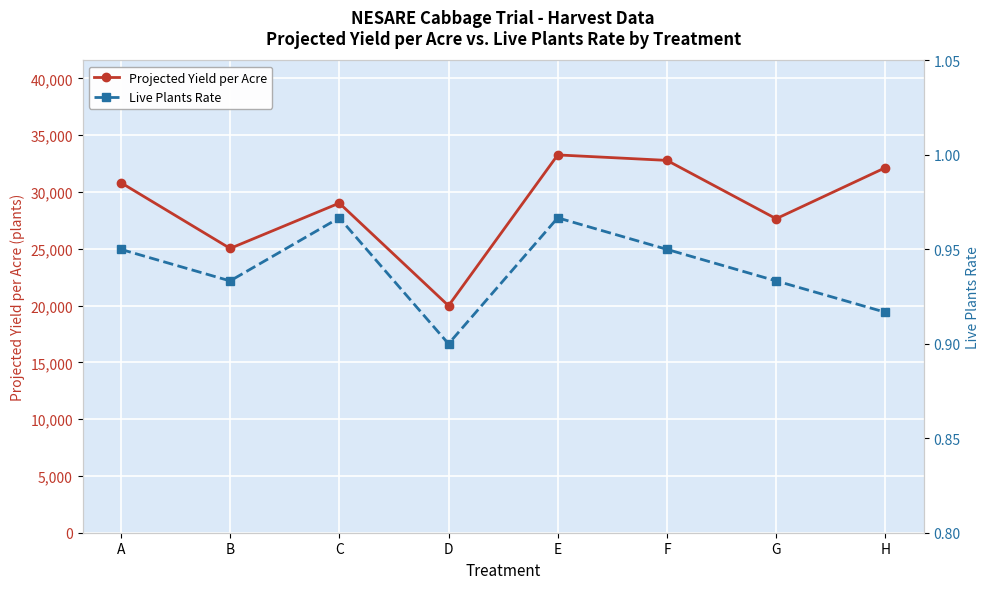

Rank the series by their average value, from highest to lowest.

Projected Yield per Acre, Live Plants Rate